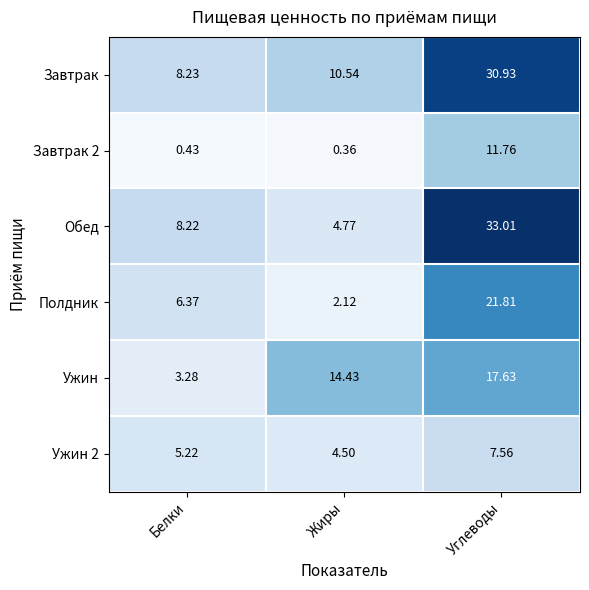

At Углеводы, list the series in order from smallest to largest.

Ужин 2, Завтрак 2, Ужин, Полдник, Завтрак, Обед